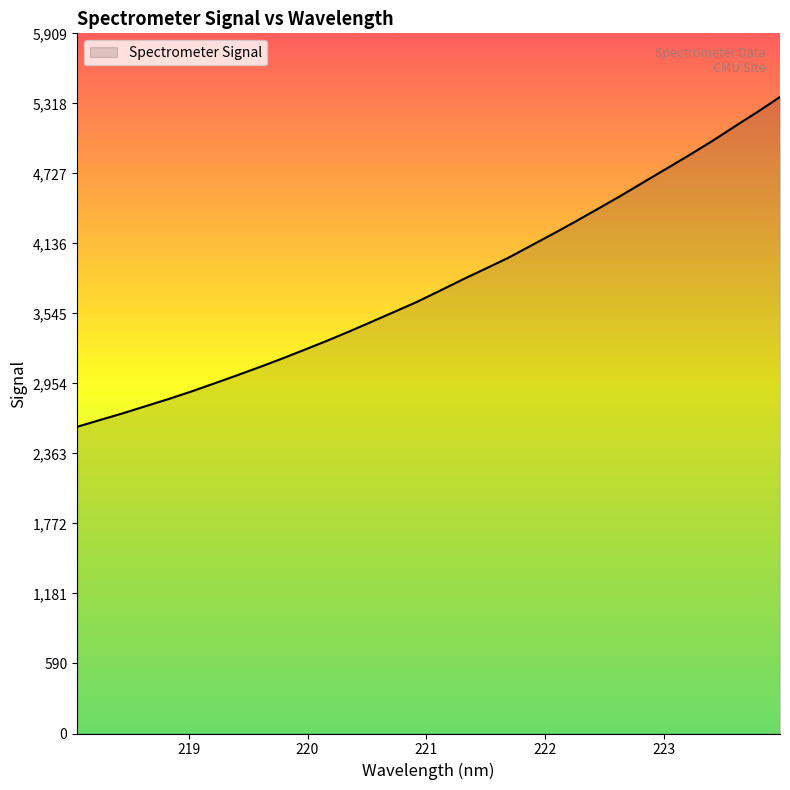

What is the maximum value shown in the chart?

5372.6